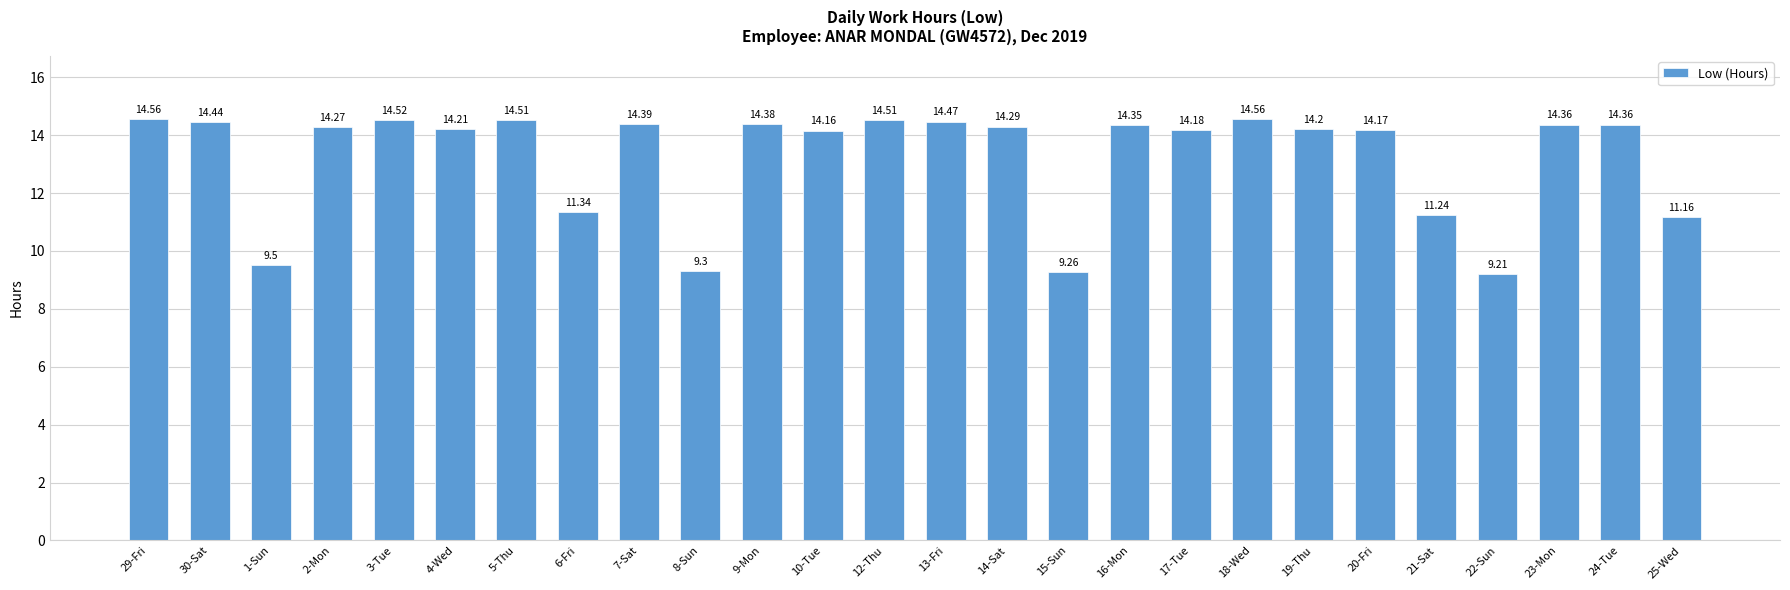

Are the bars horizontal?

No